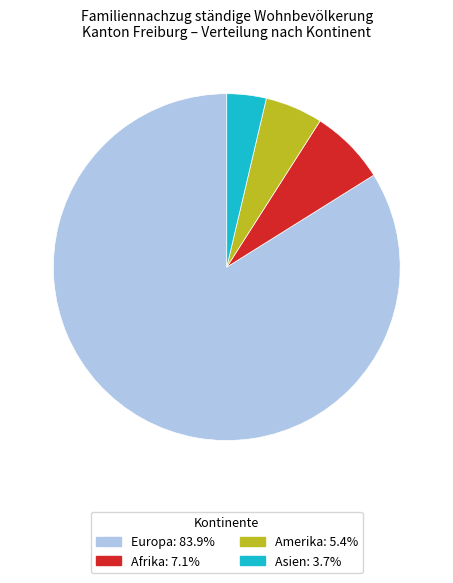

Count the number of slices in the pie.

4